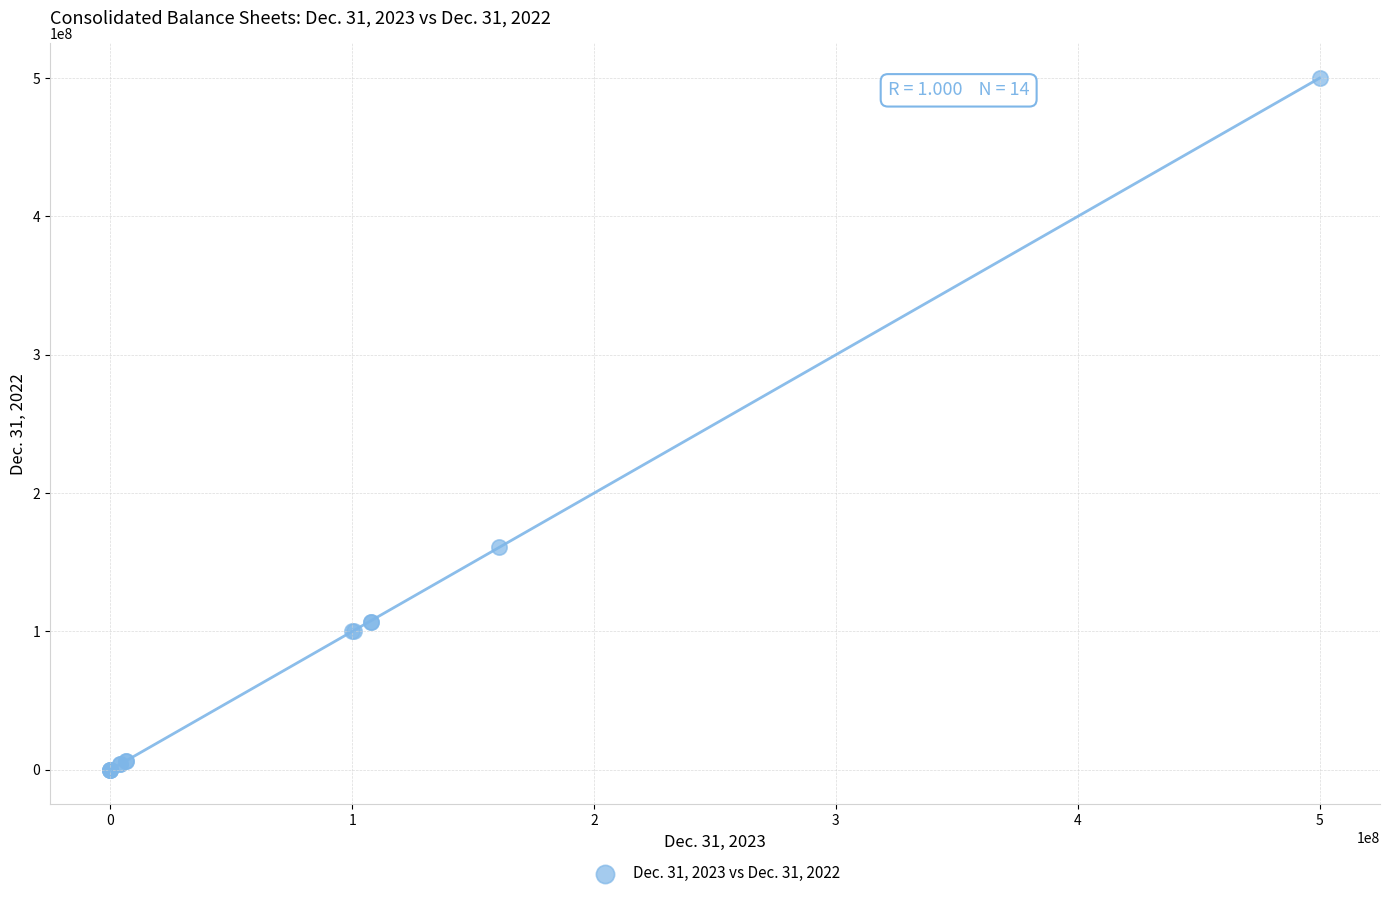

What Y value in the scatter plot is closest to 250000000?

160861000.0